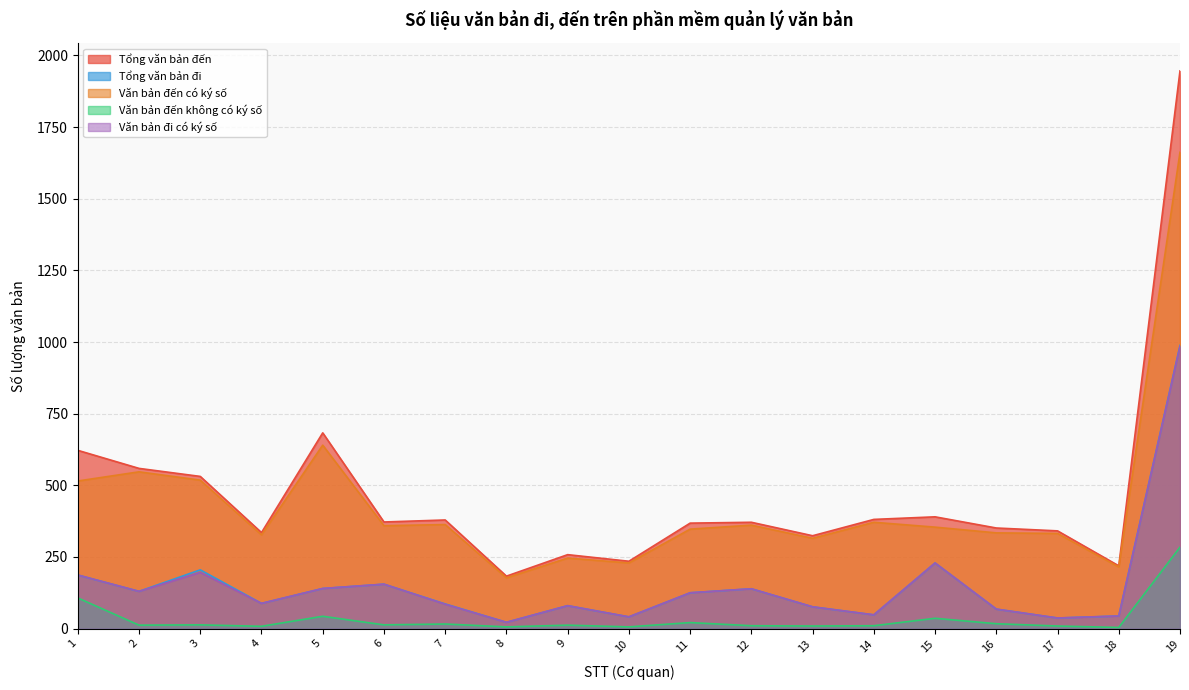

Reading left to right, extract all data points from this chart.

Tổng văn bản đến: 1=622	2=559	3=531	4=335	5=683	6=372	7=379	8=183	9=258	10=235	11=368	12=371	13=324	14=381	15=390	16=351	17=341	18=219	19=1946
Tổng văn bản đi: 1=187	2=130	3=205	4=88	5=140	6=155	7=86	8=22	9=80	10=41	11=125	12=139	13=76	14=48	15=229	16=68	17=37	18=44	19=988
Văn bản đến có ký số: 1=515	2=547	3=518	4=327	5=640	6=359	7=363	8=177	9=246	10=229	11=347	12=361	13=315	14=371	15=354	16=334	17=332	18=215	19=1662
Văn bản đến không có ký số: 1=107	2=12	3=13	4=8	5=43	6=13	7=16	8=6	9=12	10=6	11=21	12=10	13=9	14=10	15=36	16=17	17=9	18=4	19=284
Văn bản đi có ký số: 1=187	2=130	3=196	4=88	5=140	6=155	7=85	8=22	9=80	10=41	11=125	12=139	13=76	14=48	15=229	16=68	17=37	18=44	19=985